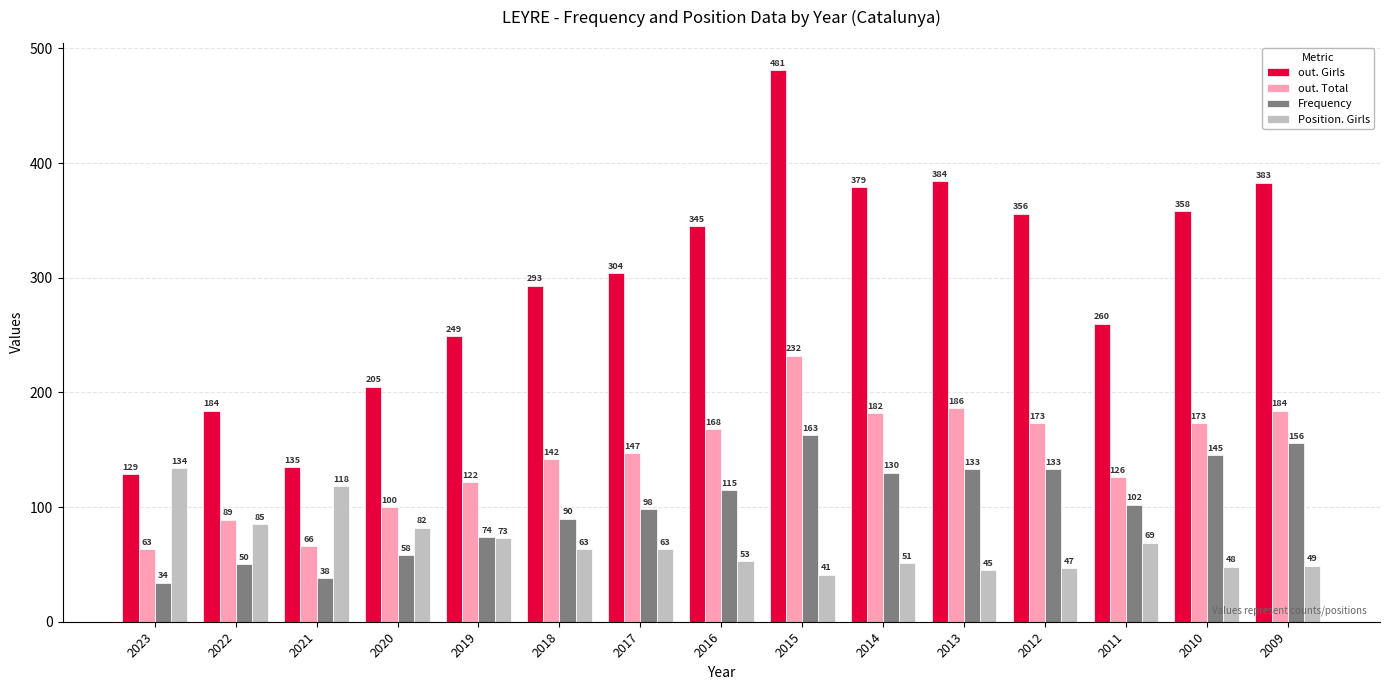

Between 2019 and 2018, which series saw the biggest shift?

out. Girls